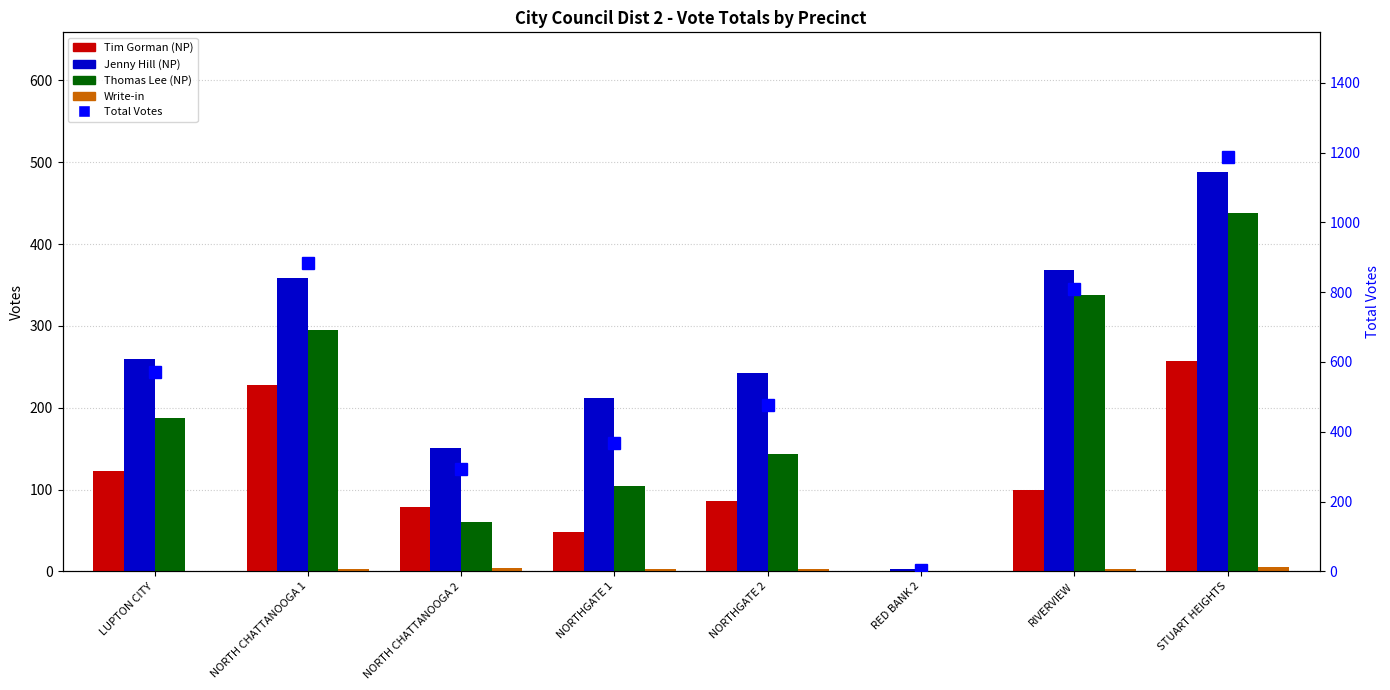

What are all the series names shown in the legend?

Tim Gorman (NP), Jenny Hill (NP), Thomas Lee (NP), Write-in, Total Votes